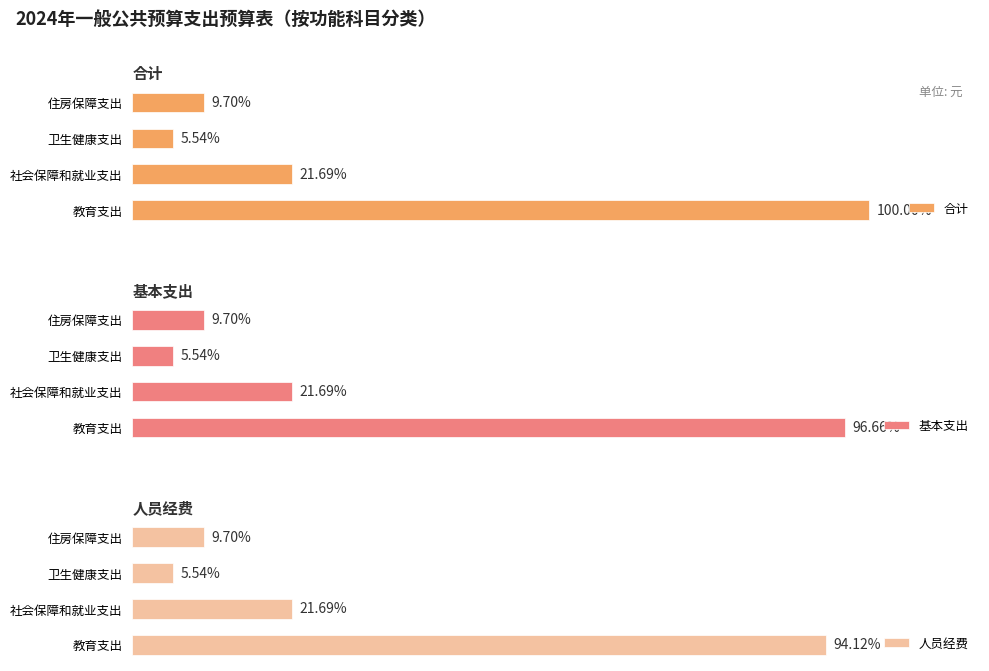

How many data points in 人员经费 are above 1497593?

2